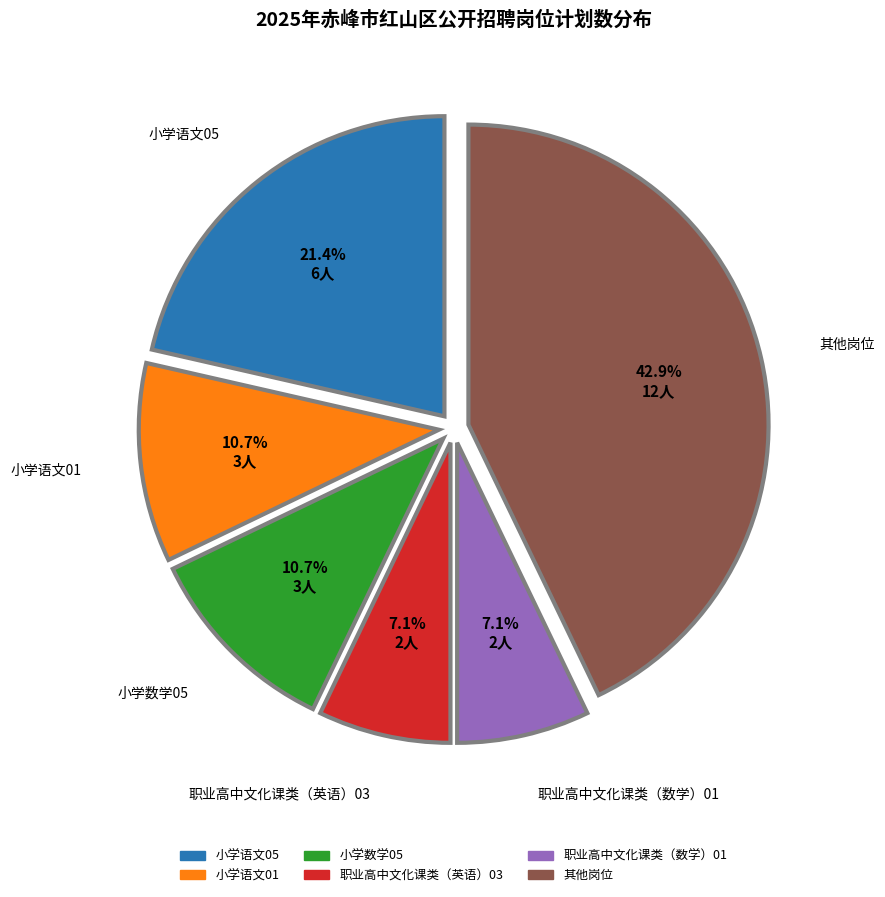

Does any single category account for the majority?

No